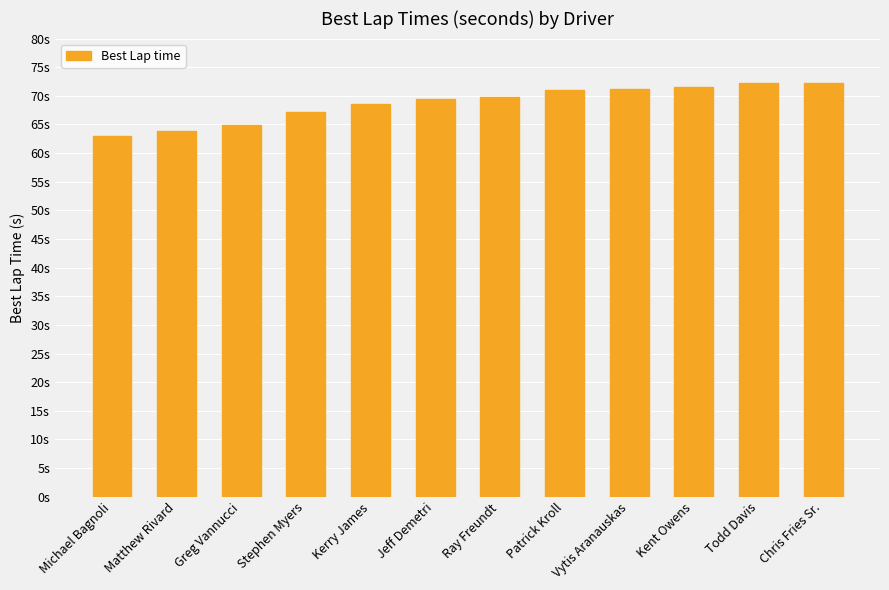

Where does the data first go above 69?

Jeff Demetri